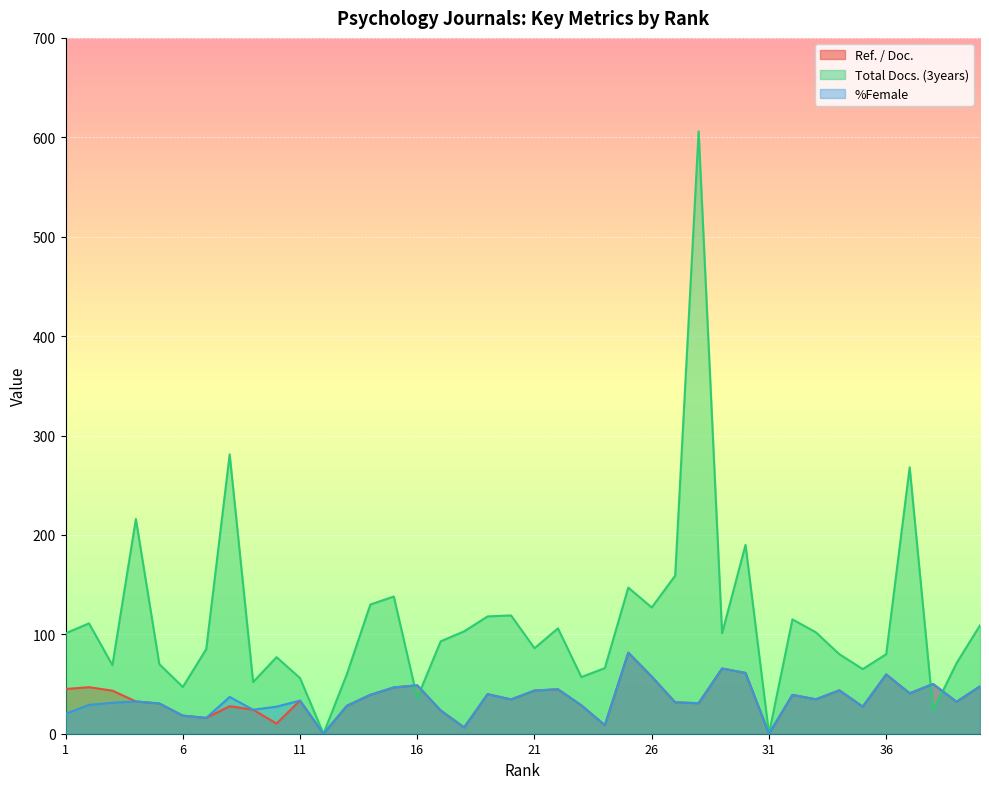

True or false: %Female and Ref. / Doc. cross at least once.

False